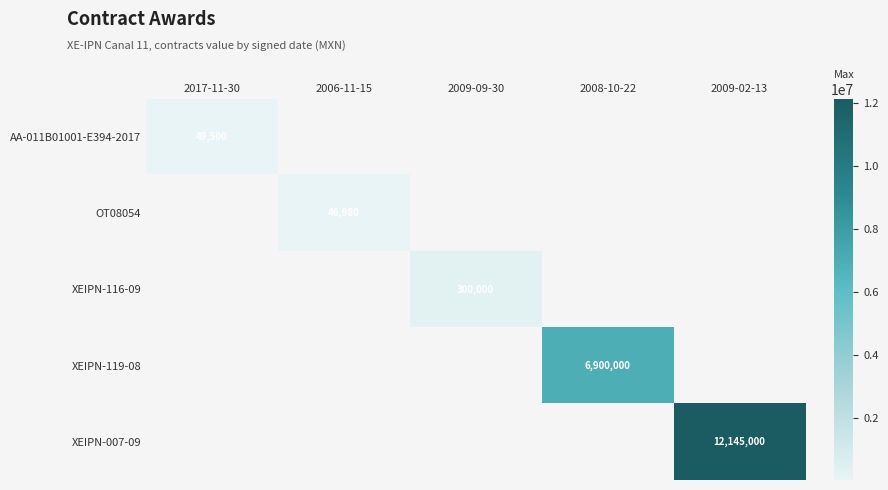

The value of OT08054 at 2006-11-15 is 63555.3. True or false?

False